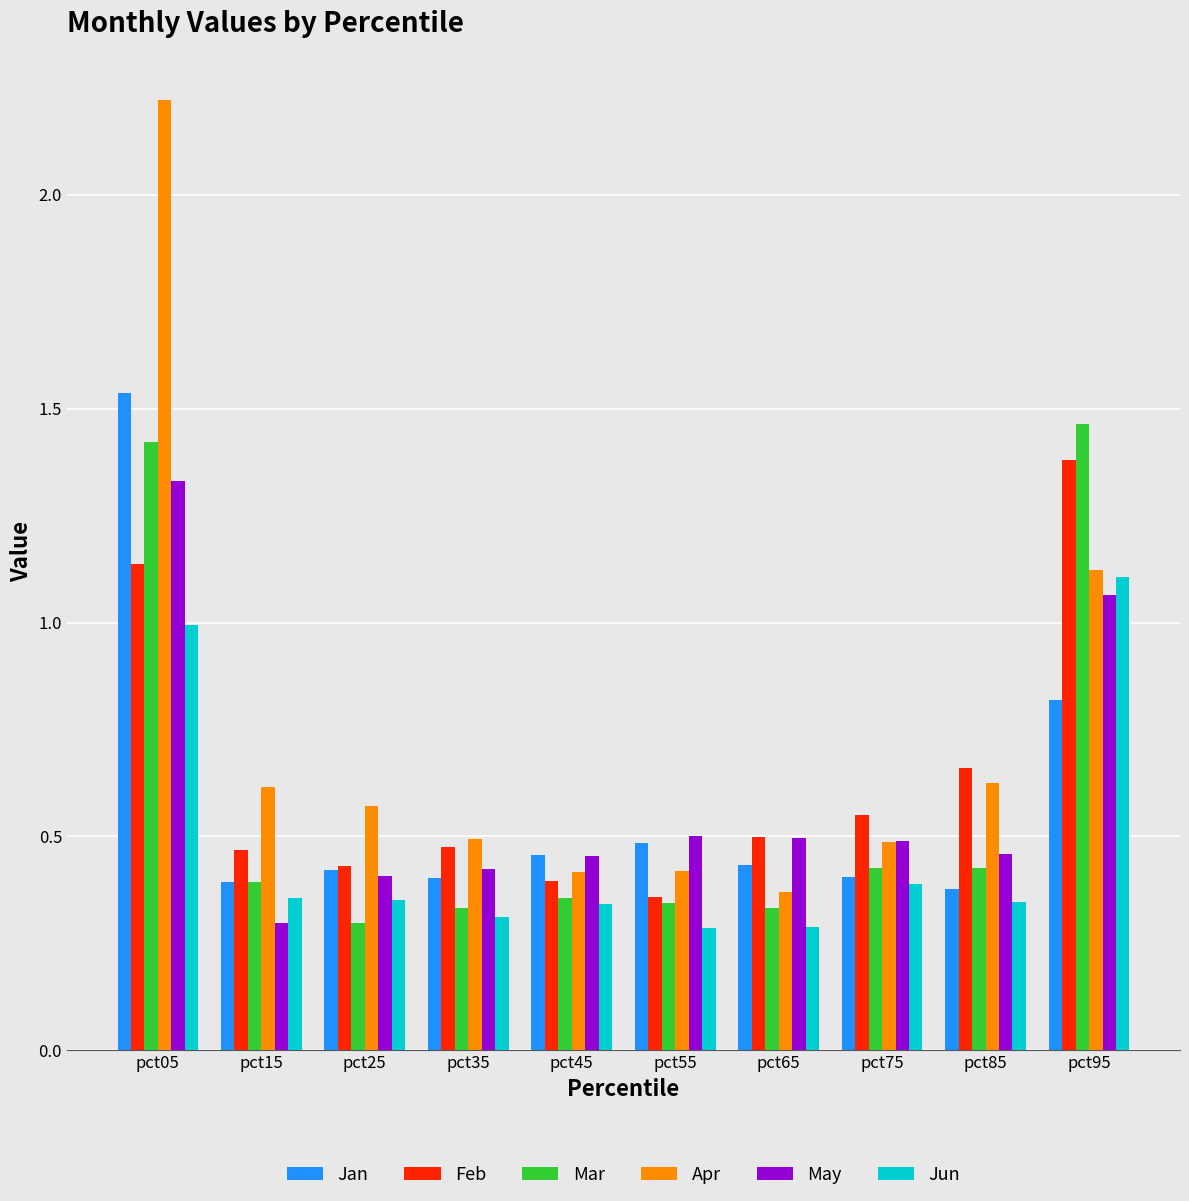

What is the total value across all series at pct65?

2.4